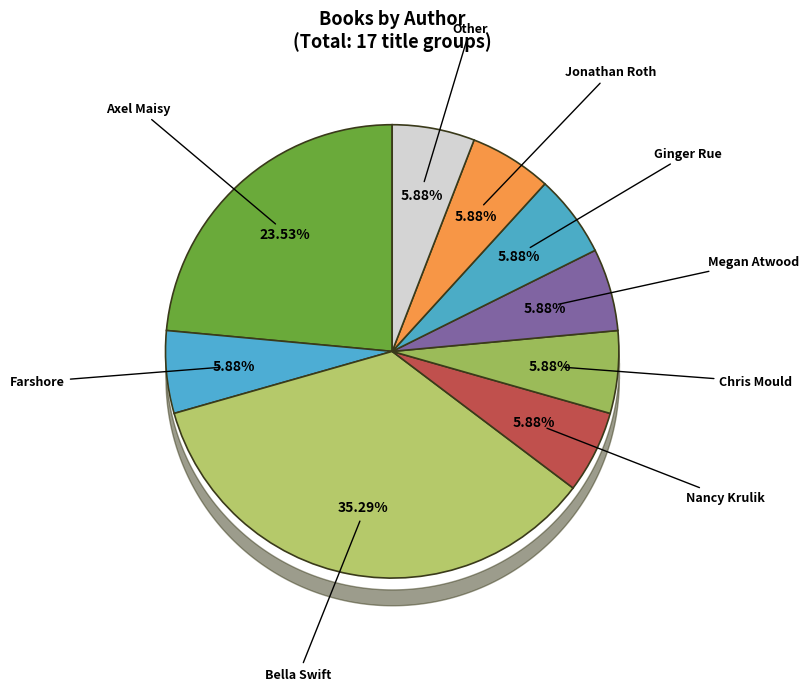

To the nearest percent, what is the combined percentage of Megan Atwood and Chris Mould?

12%